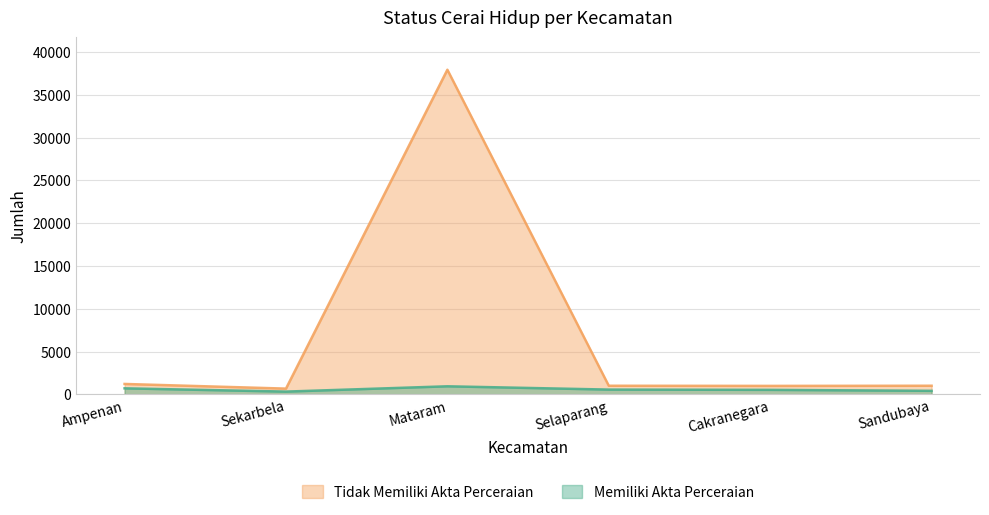

What is the label of the 1st point from the left?

Ampenan